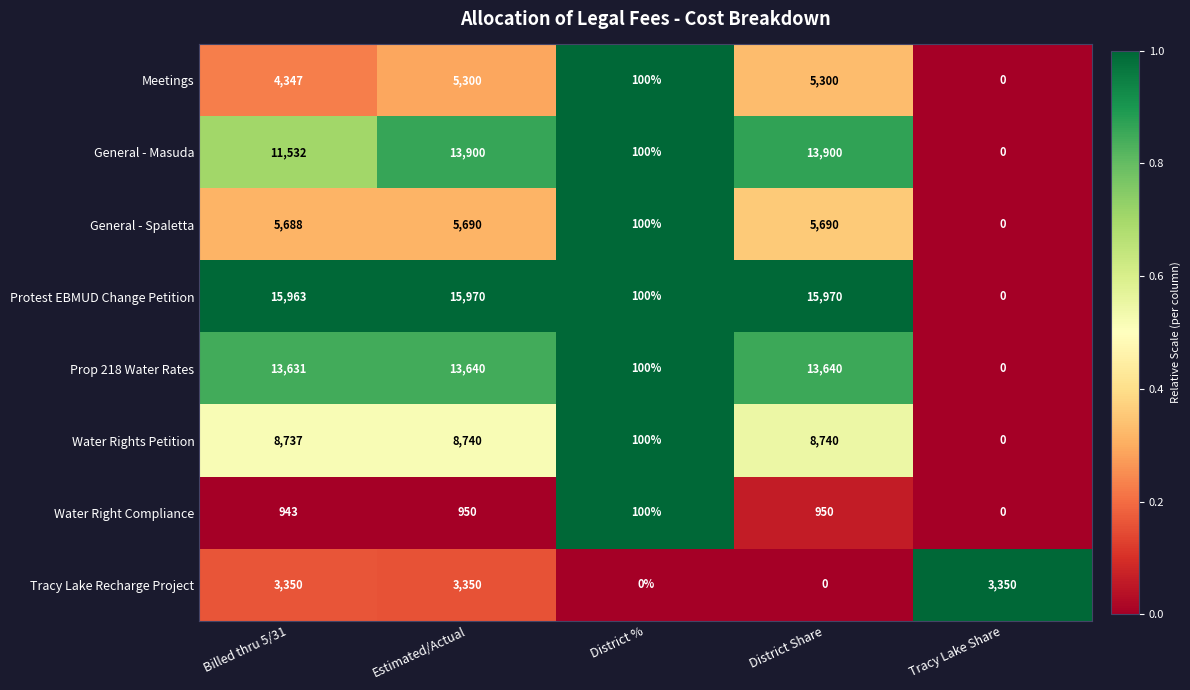

What is the maximum value for Protest EBMUD Change Petition?

15970